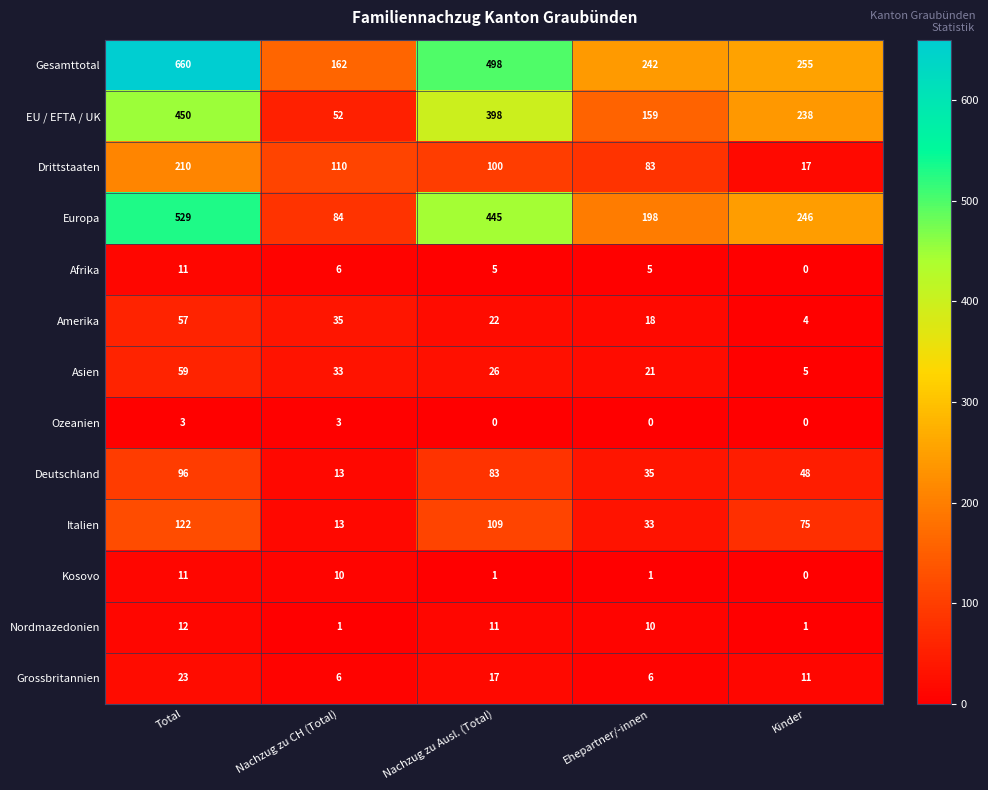

Where does the Italien series first go above 75?

Total